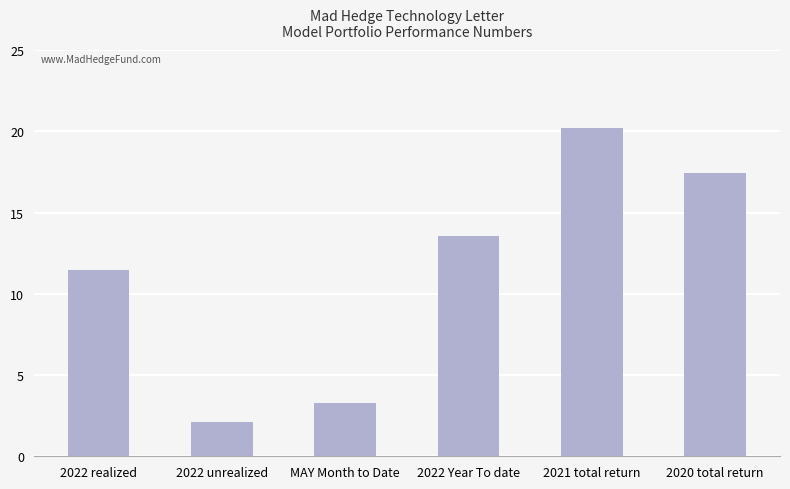

List the labels in order of value, smallest first.

2022 unrealized, MAY Month to Date, 2022 realized, 2022 Year To date, 2020 total return, 2021 total return